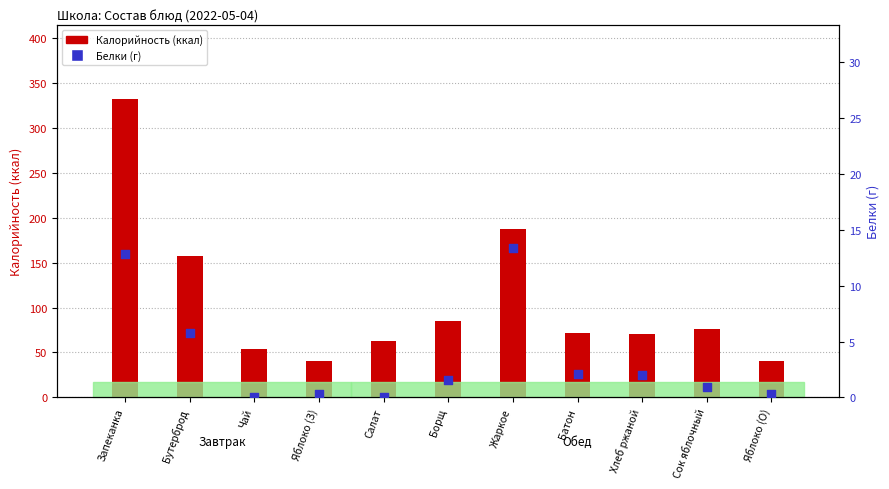

At how many categories does at least one series exceed 113?

3